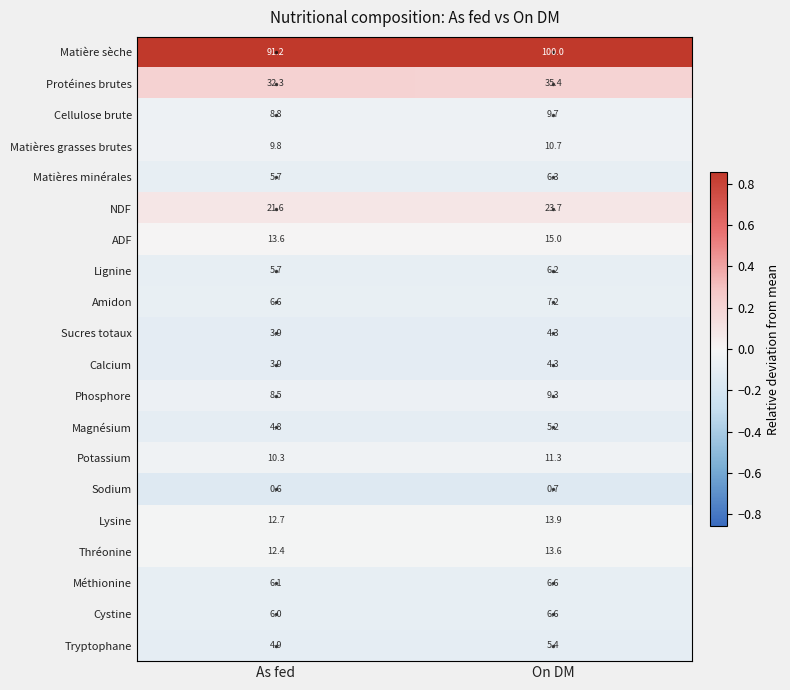

The Matière sèche series shows 100.0 at On DM. True or false?

True